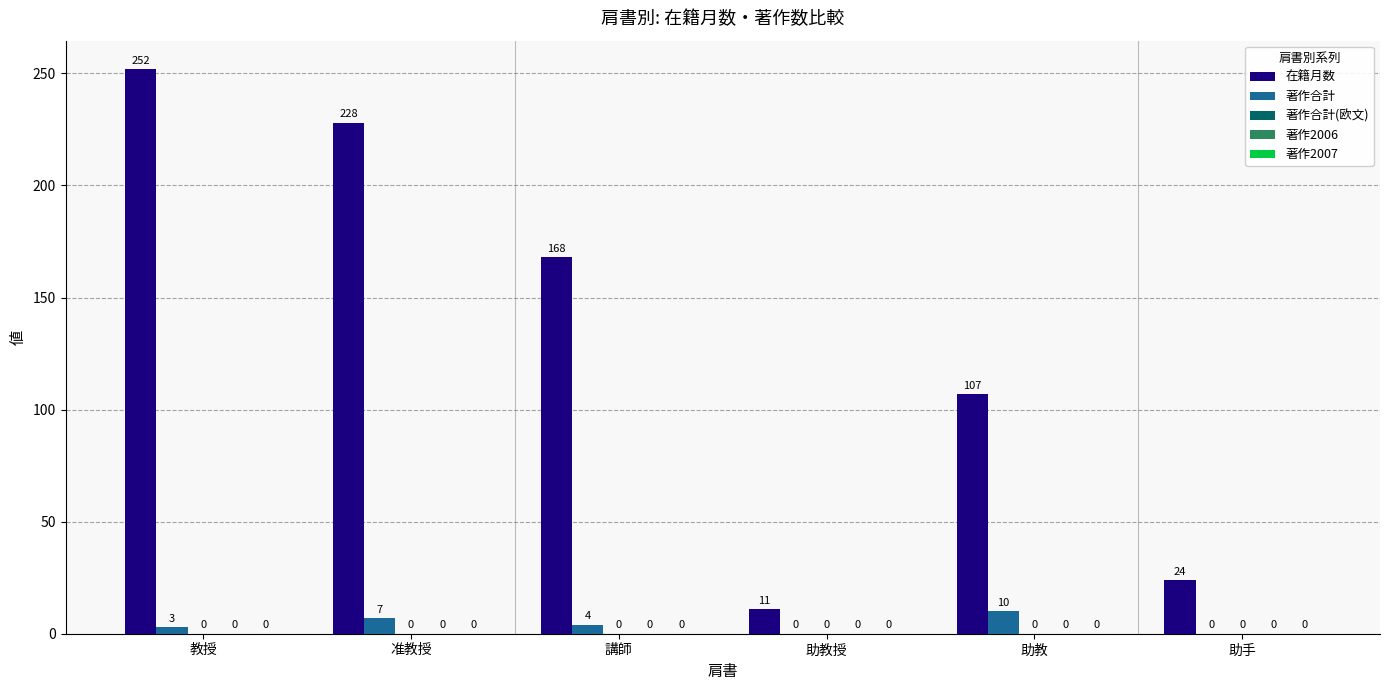

What is the sum of the 著作合計 values at 教授 and 准教授?

10